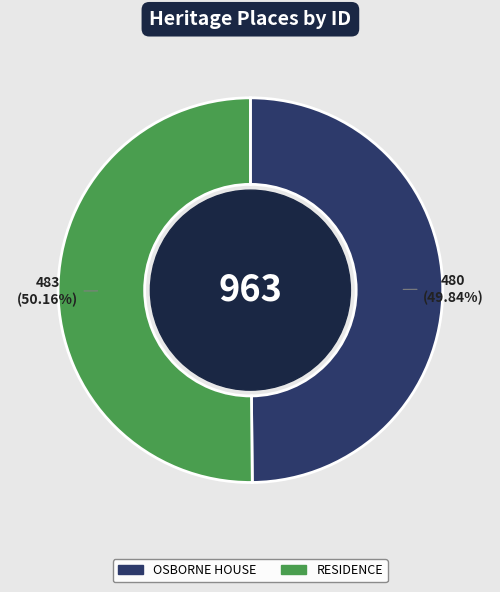

How many segments does this pie chart have?

2